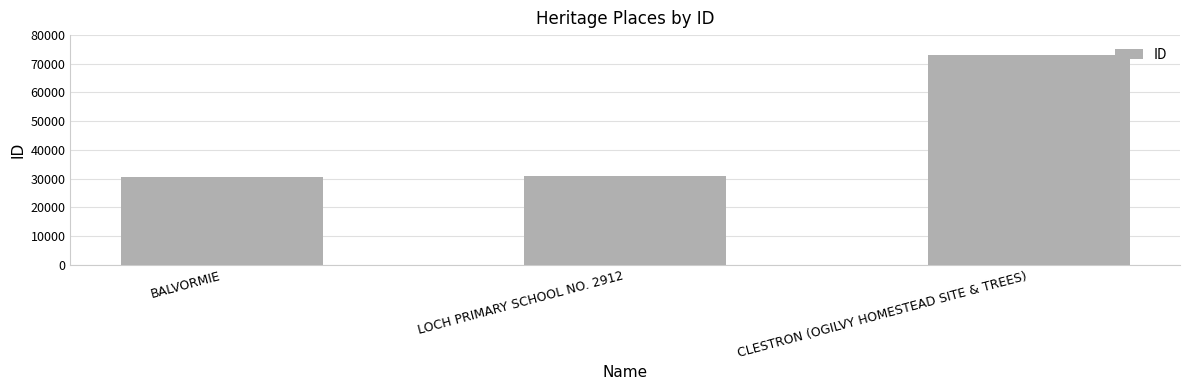

What is the change in value from BALVORMIE to CLESTRON (OGILVY HOMESTEAD SITE & TREES)?

+42505